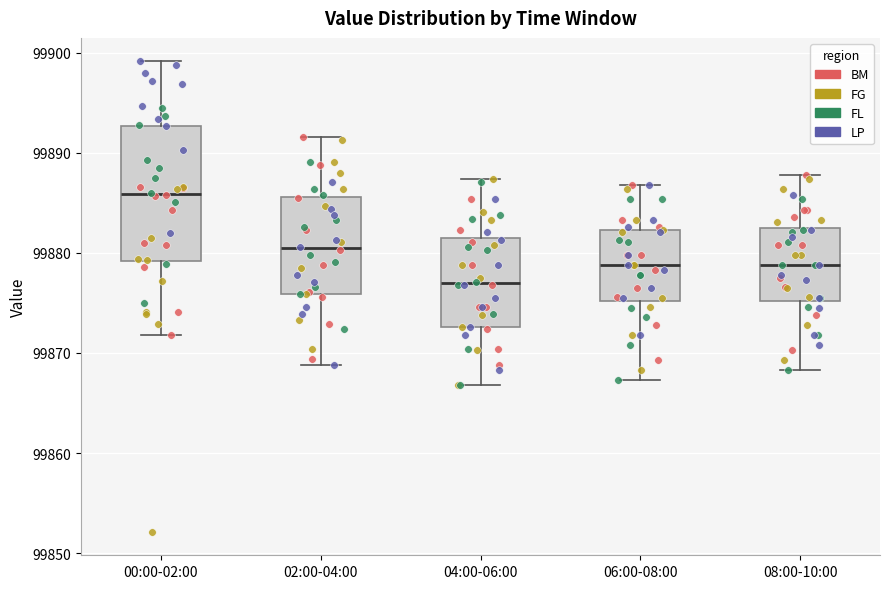

Which box's median line is the highest?

00:00-02:00